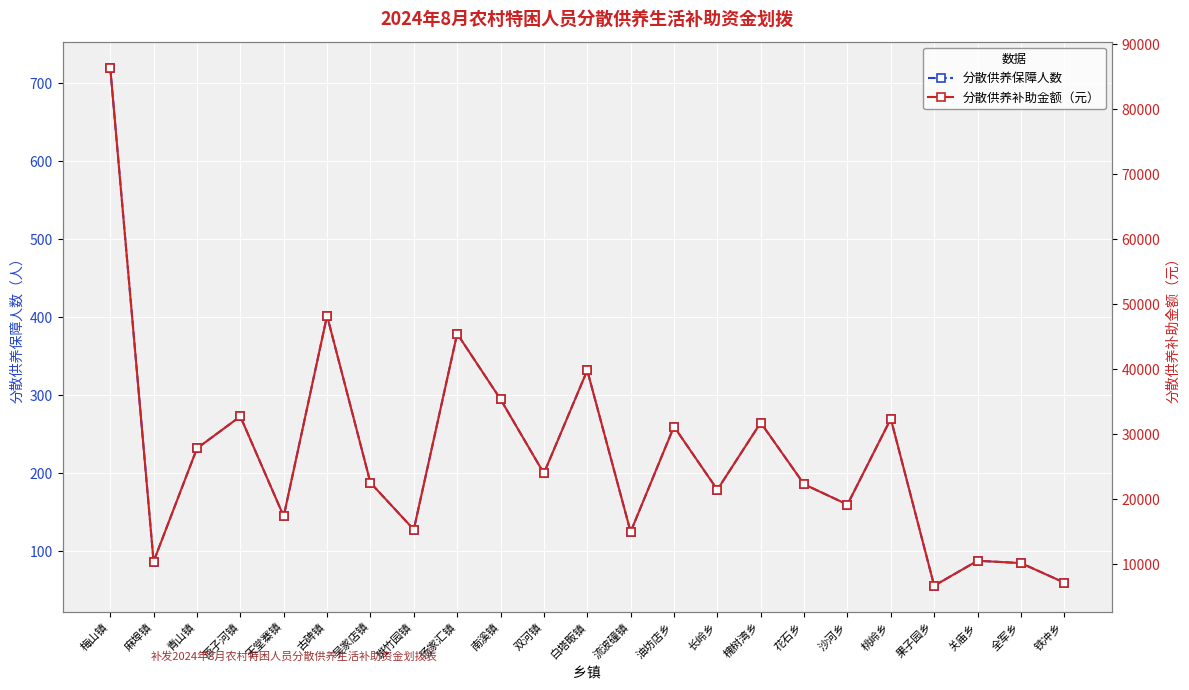

True or false: 分散供养补助金额（元） has a value of 15000 at 流波䃥镇.

True